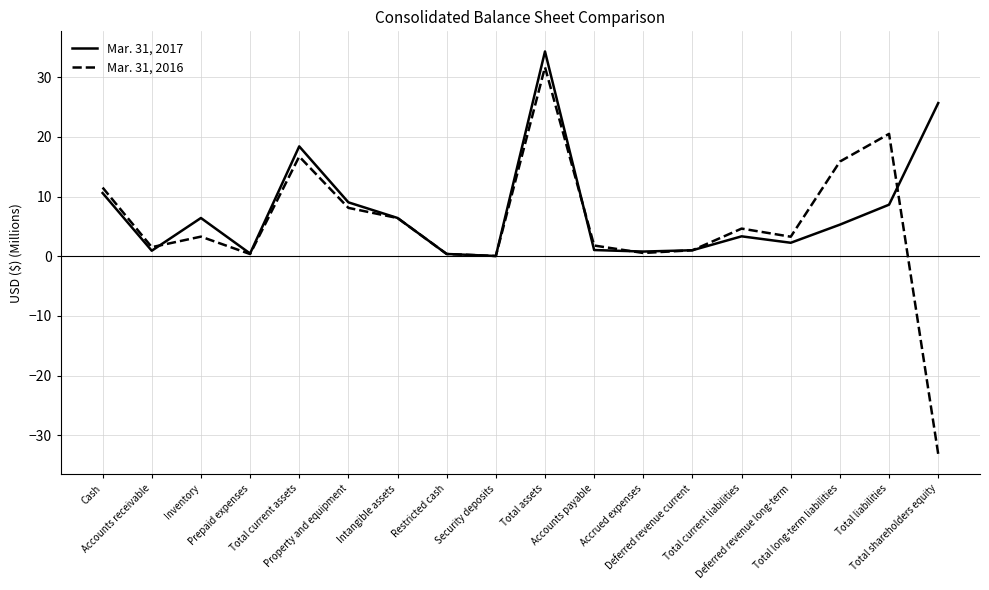

How many lines are shown in the chart?

2